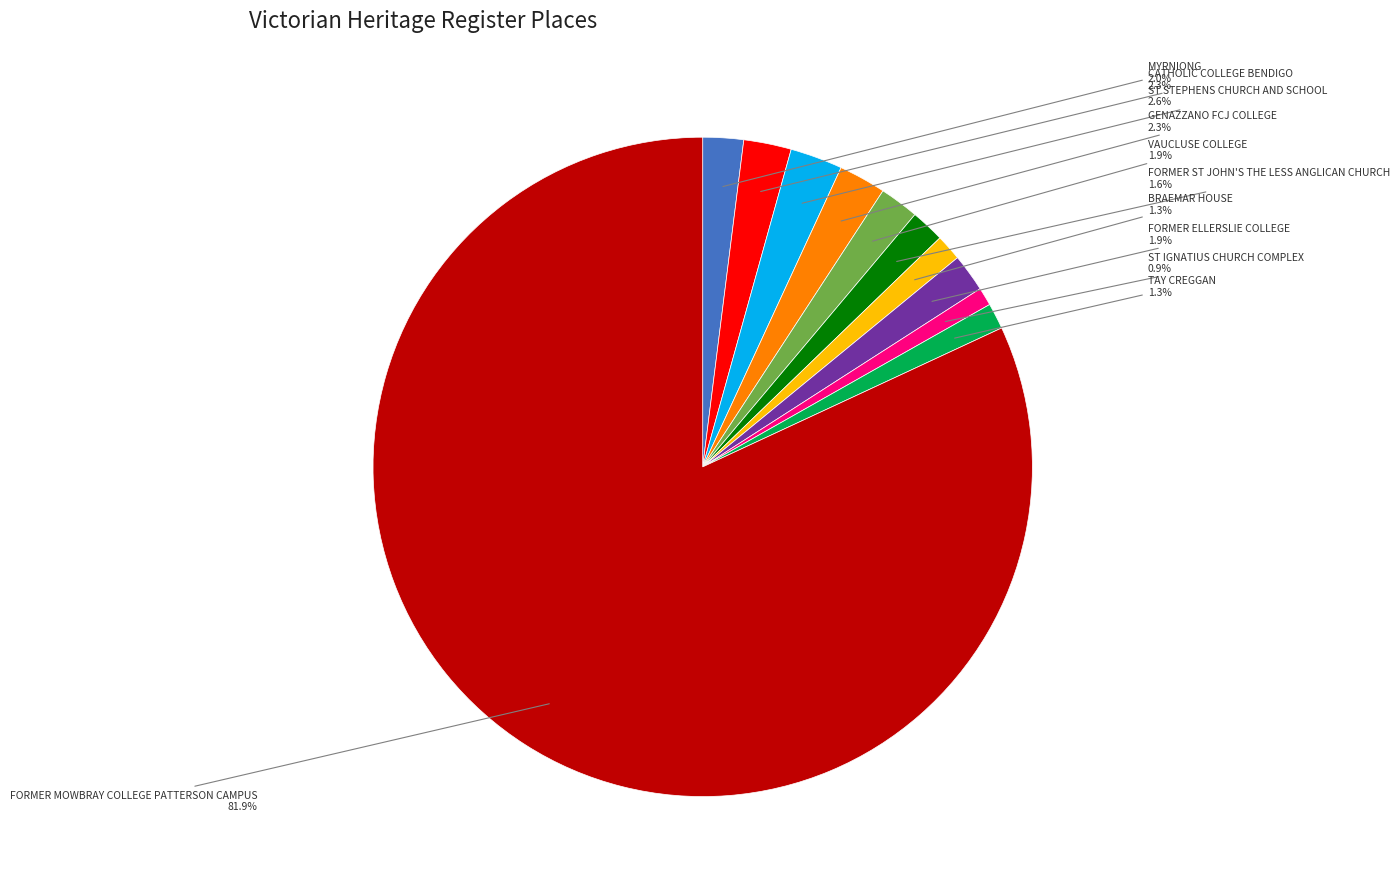

Which category accounts for the majority?

FORMER MOWBRAY COLLEGE PATTERSON CAMPUS